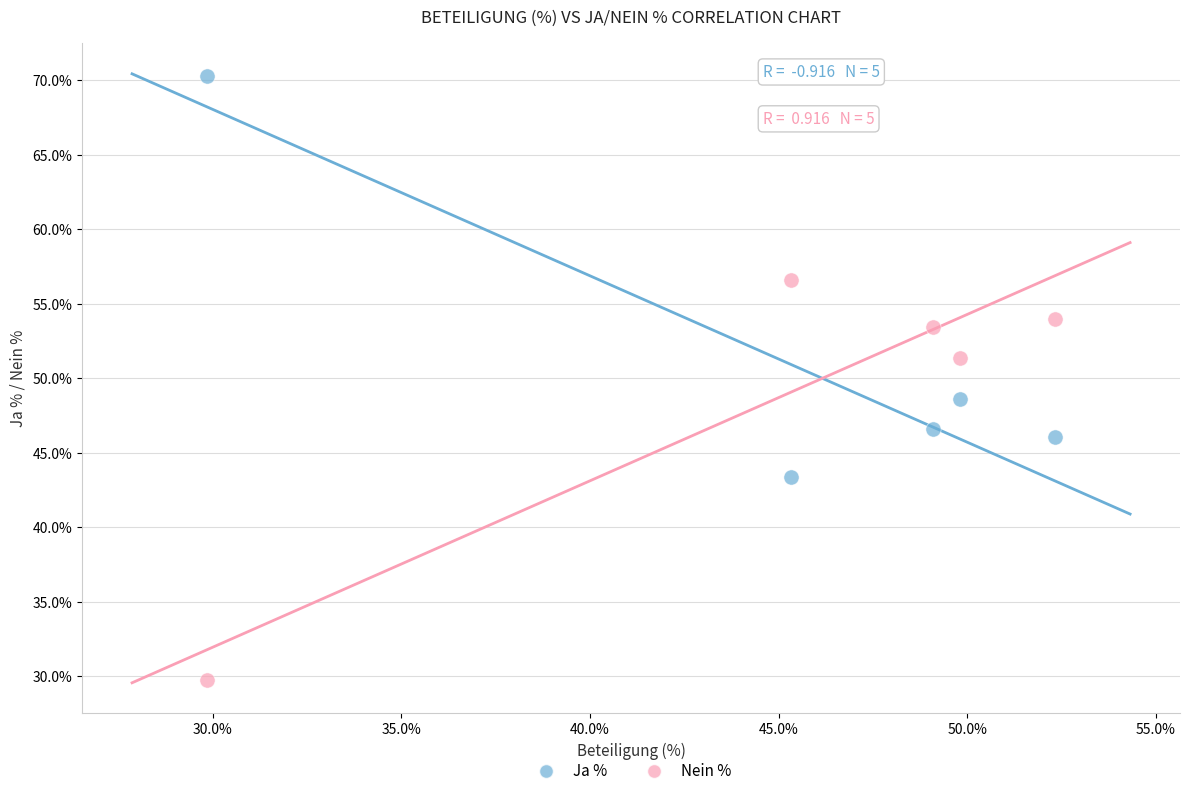

Across all data points, what is the average Y value?

50.0